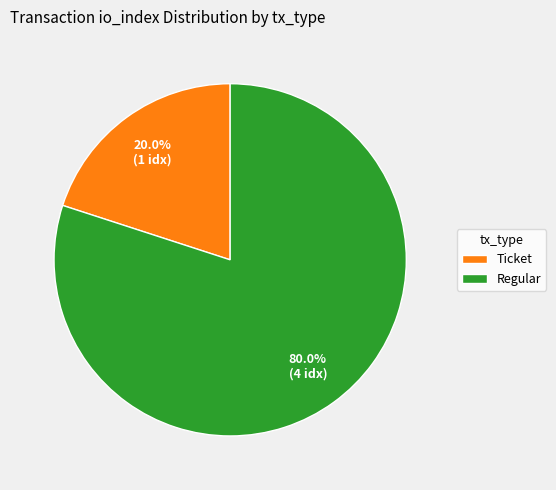

How many segments does this pie chart have?

2